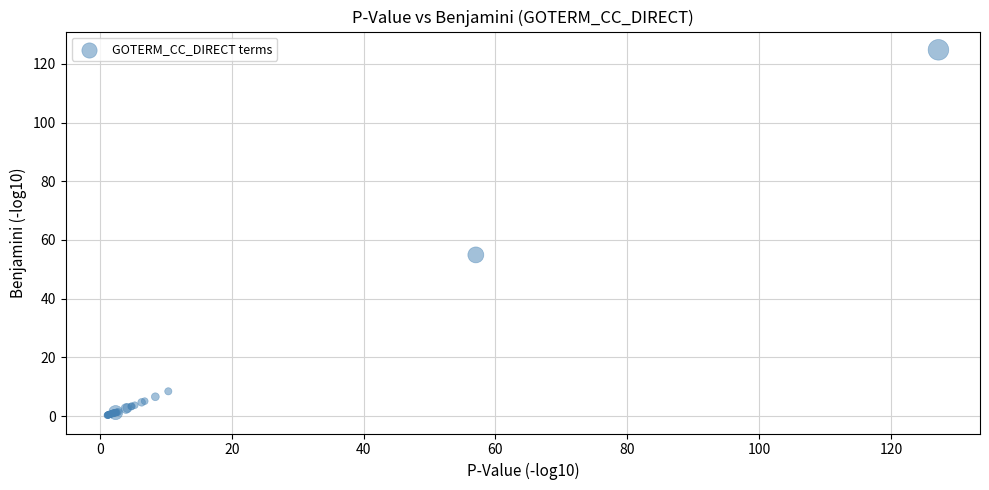

What Y value in the scatter plot is closest to 62?

54.9